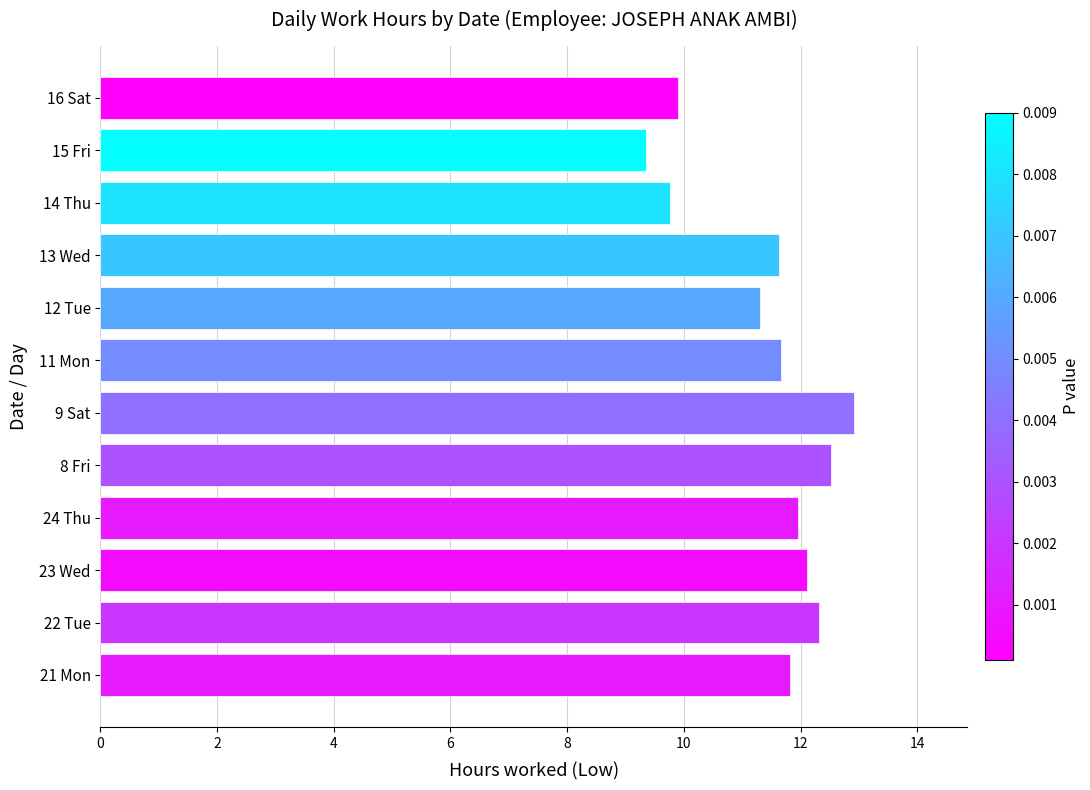

Does the chart contain stacked bars?

No